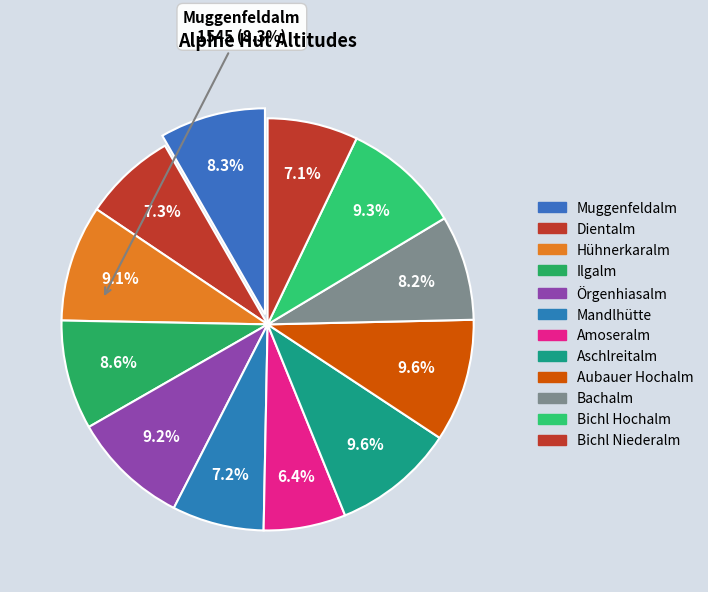

To the nearest percent, what is the average slice percentage?

8%